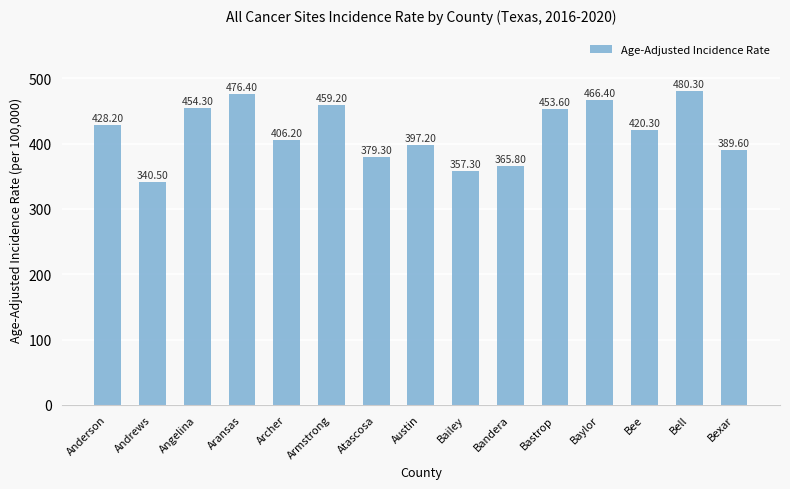

How many bars are there in total?

15